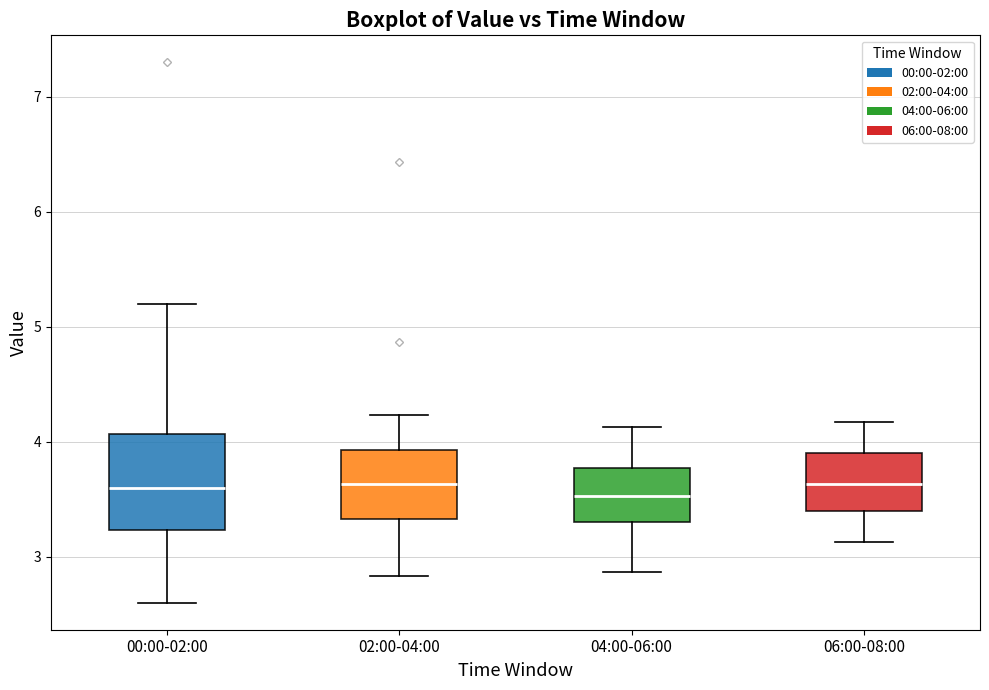

Which box is the tallest, from its lower edge to its upper edge?

00:00-02:00